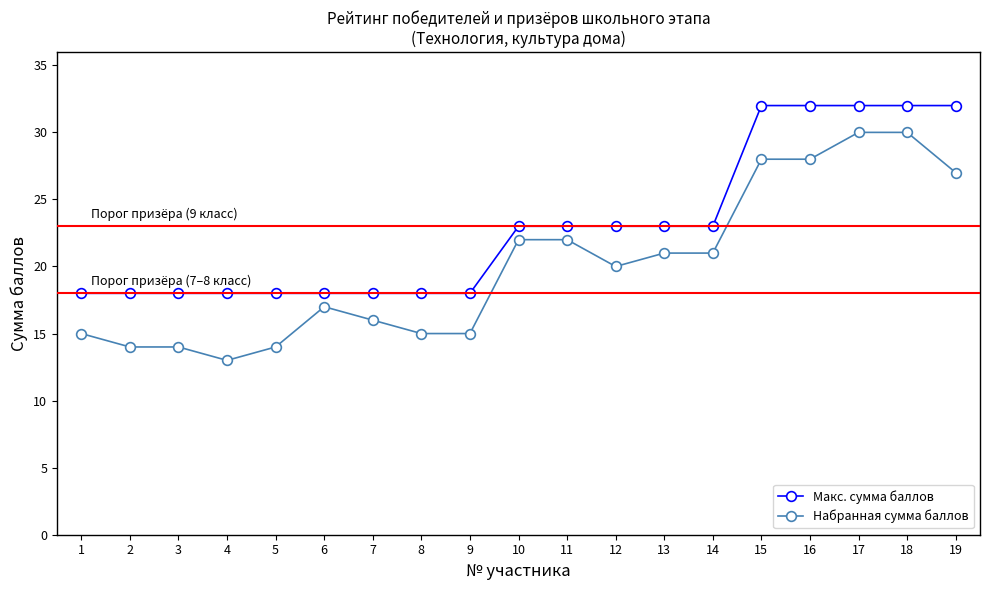

Which series has the largest range (max minus min)?

Набранная сумма баллов